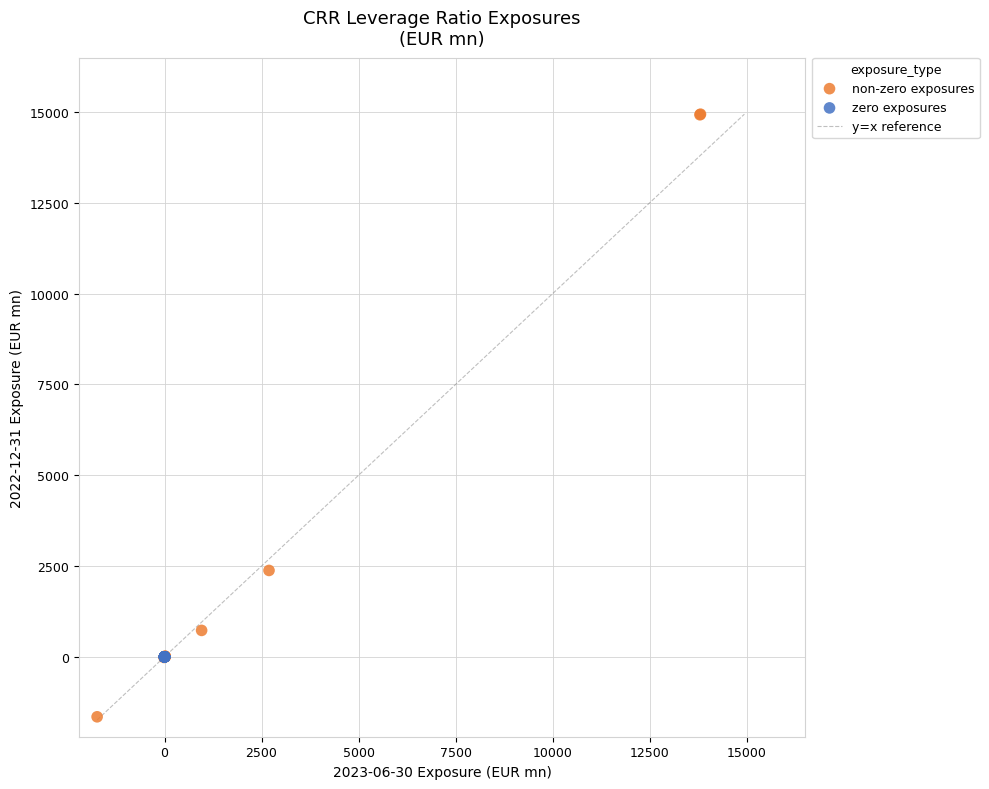

Which series contains the lowest Y value?

non-zero exposures